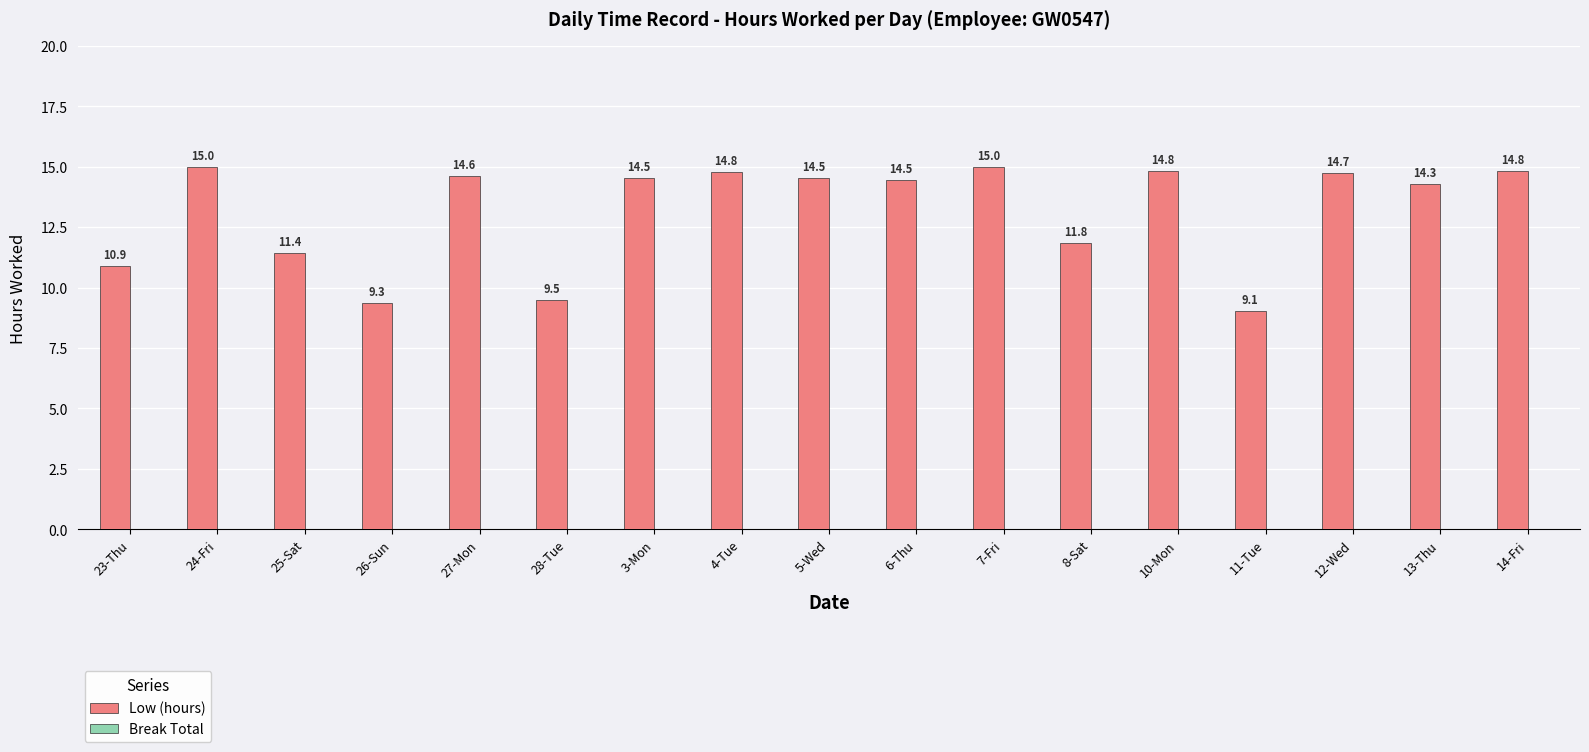

Which has a higher value, 11-Tue or 6-Thu?

6-Thu